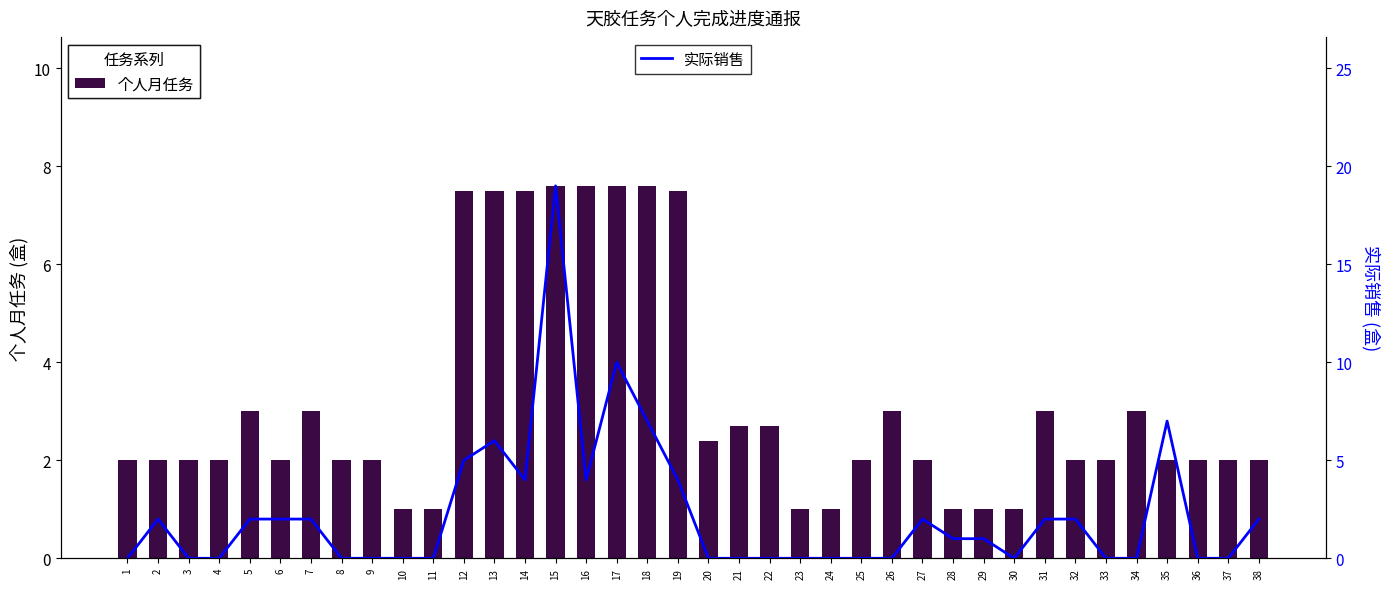

Rank the series by their average value, from lowest to highest.

实际销售, 个人月任务